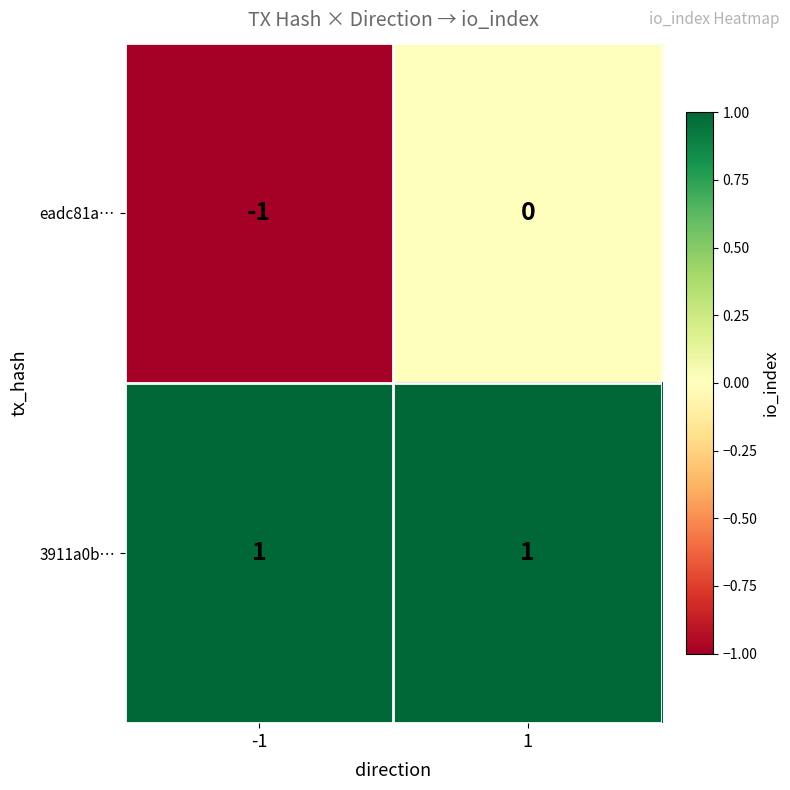

At which category is the sum across all series the highest?

1